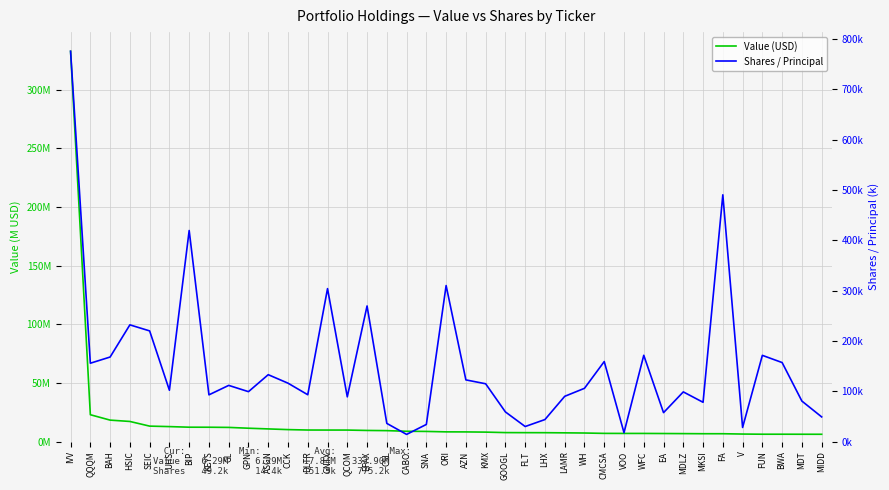

What is the difference between the second highest and second lowest values in the Value (USD) series?

16.6